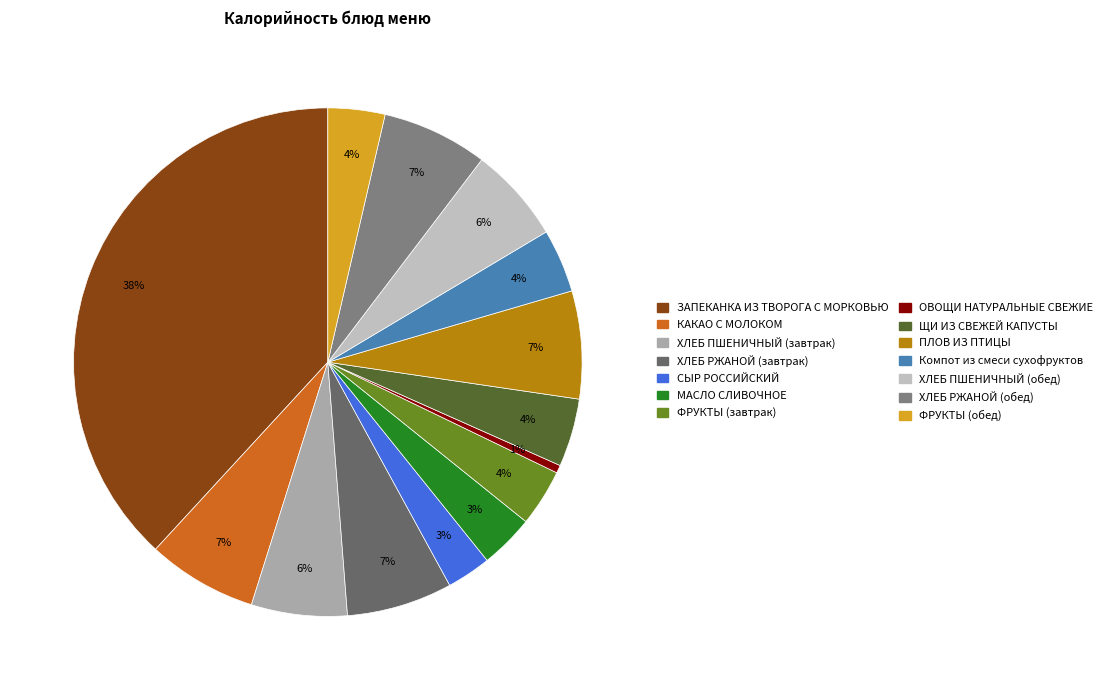

Which category has the smallest portion of the pie?

ОВОЩИ НАТУРАЛЬНЫЕ СВЕЖИЕ